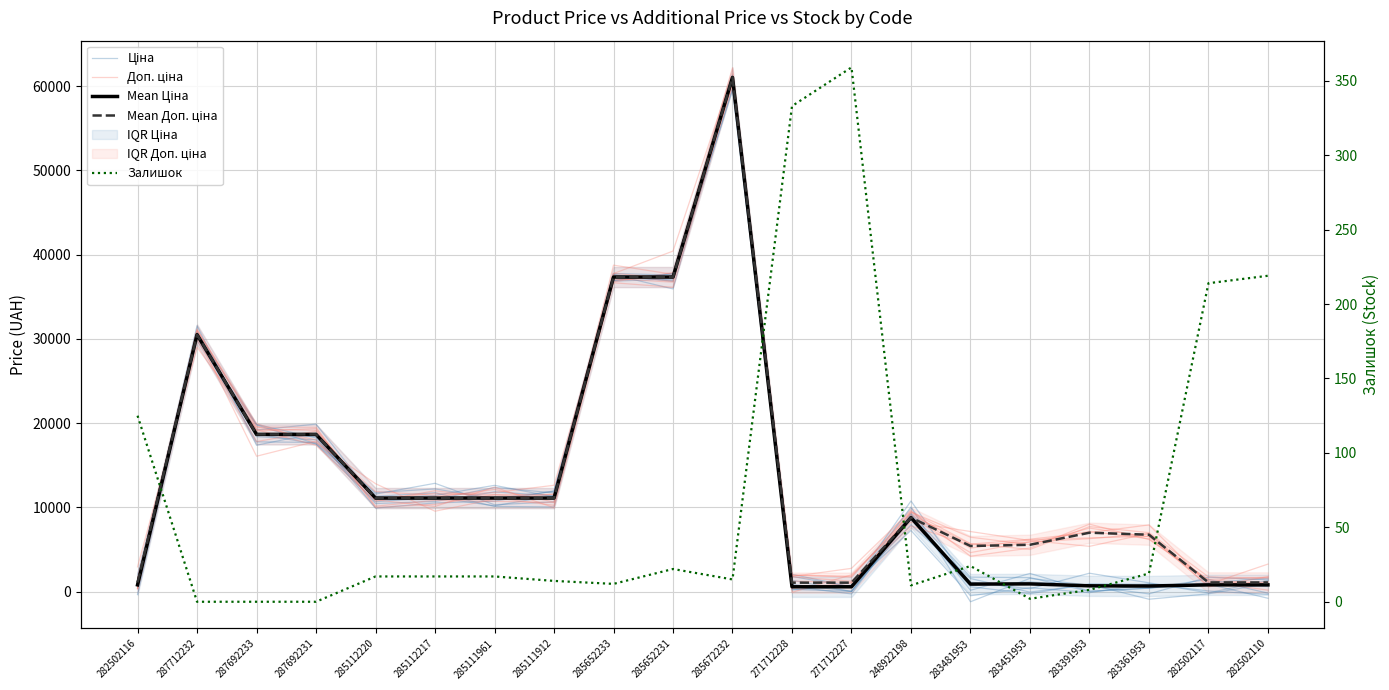

Between 271712227 and 282502110, which is larger?

271712227